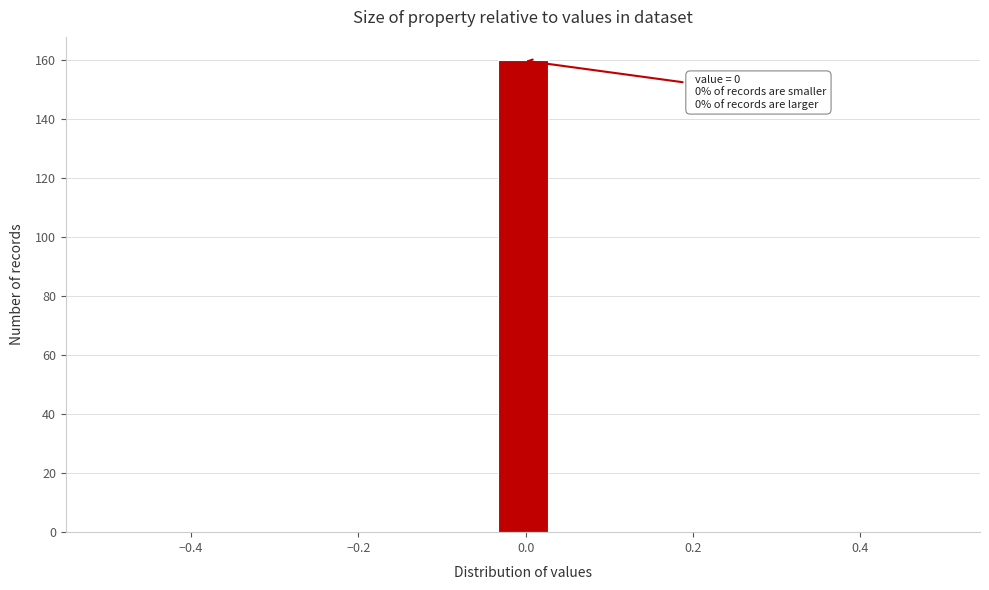

Around what value on the x-axis is the tallest bar? Give the approximate position of its centre, as read against the axis.

0.00